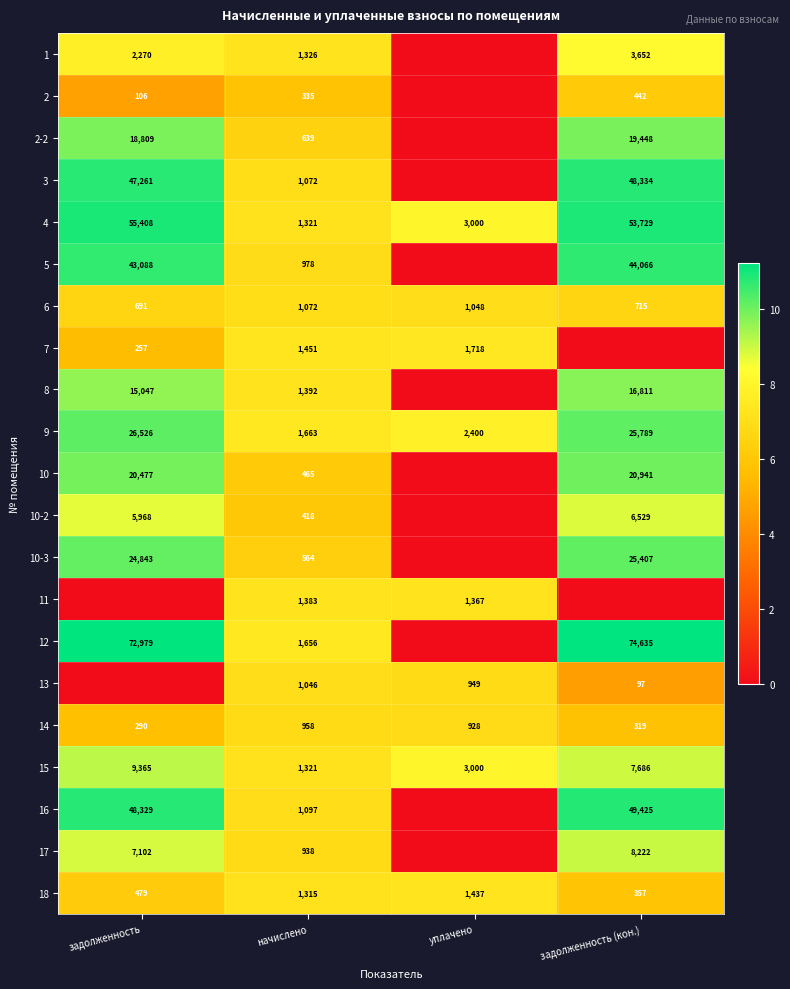

Count the number of categories in the chart.

4